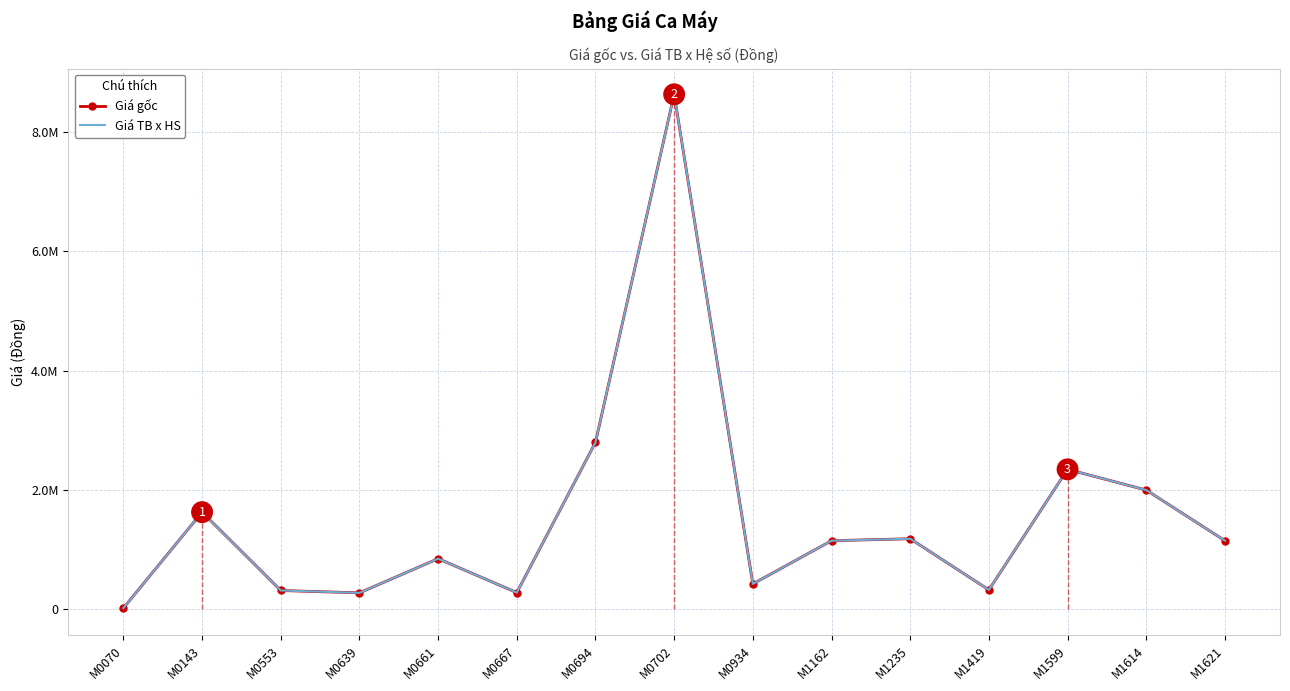

Where is Giá TB x HS nearest to the value 4328147?

M0694